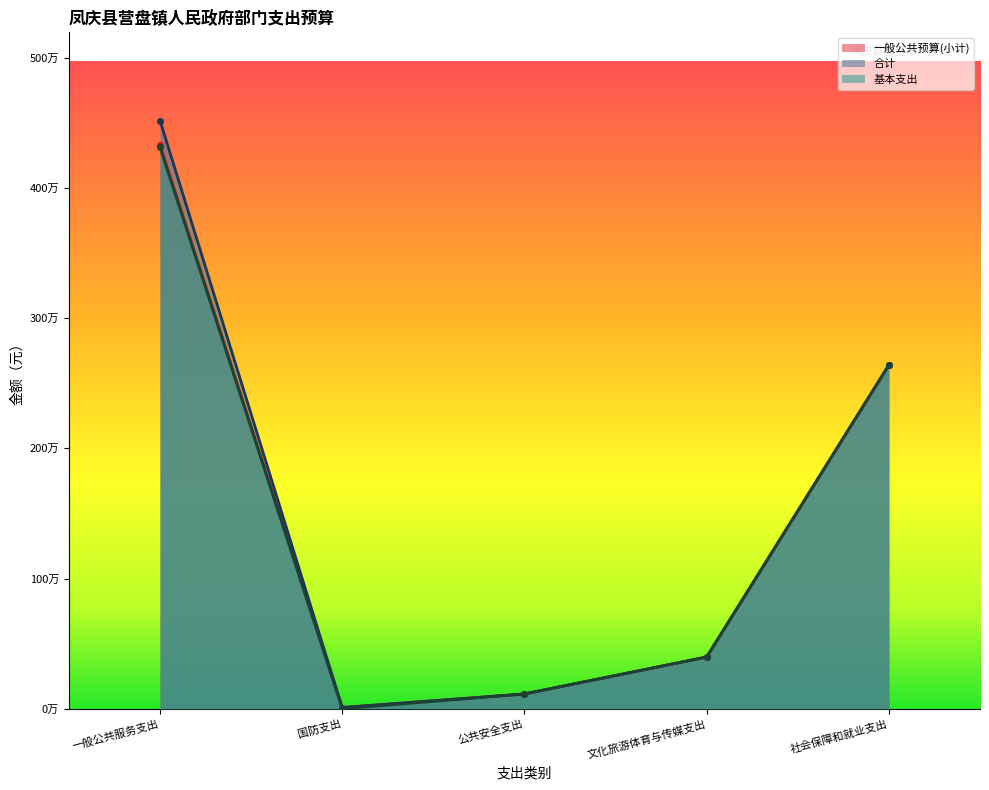

How many interior local valleys does the 基本支出 series have?

1